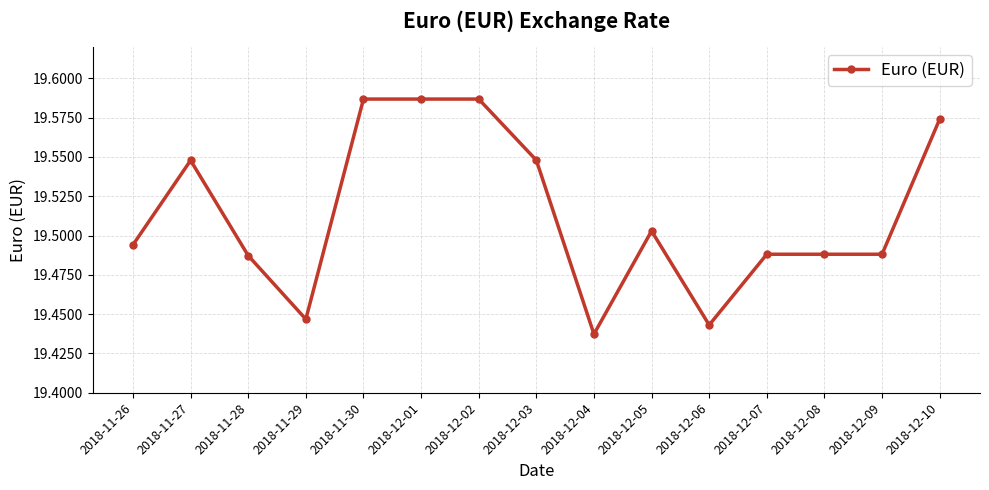

Does the chart have visible grid lines?

Yes